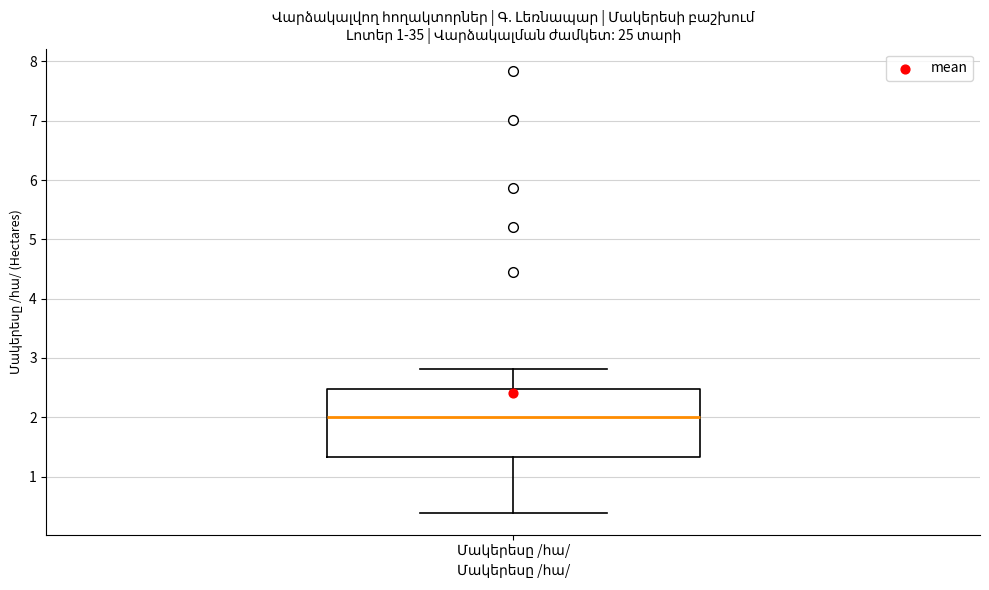

Transcribe this box plot: give where the median line is, the range the box spans, and where the two whiskers end, as read against the y-axis. The values are not printed on the chart, so give them approximately, as read against the axis.

median 2.0, box 1.3 to 2.5, whiskers 0.4 to 2.8